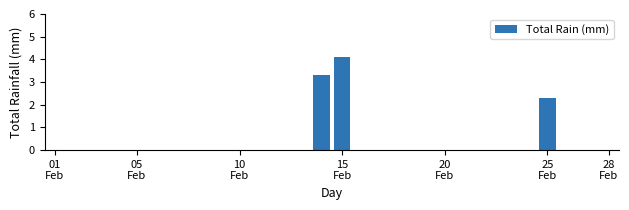

Are the bars grouped side by side (vs. stacked)?

No